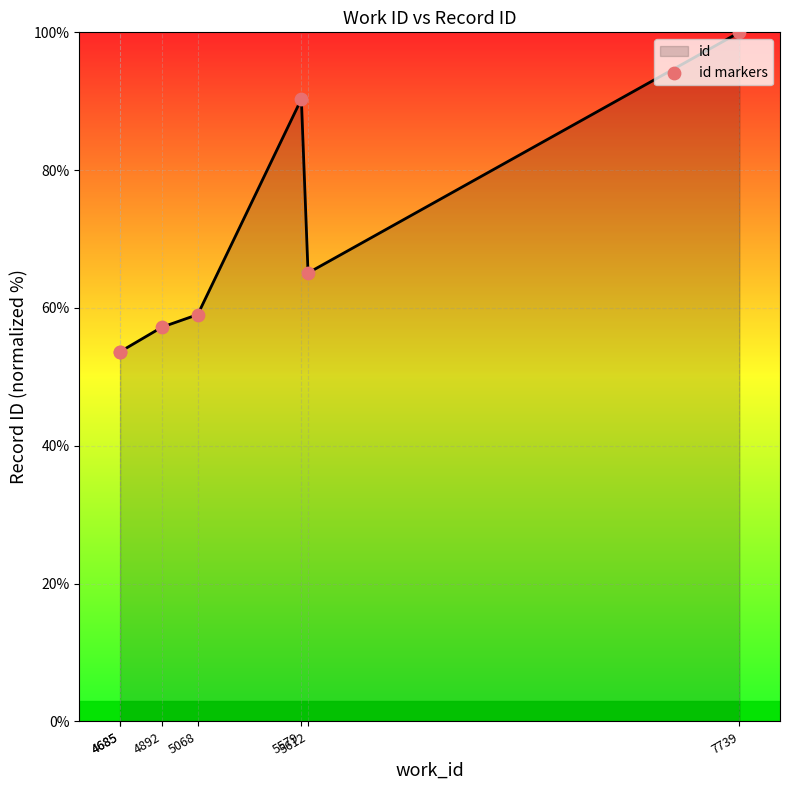

What is the total value across all series at 5068?

118.1